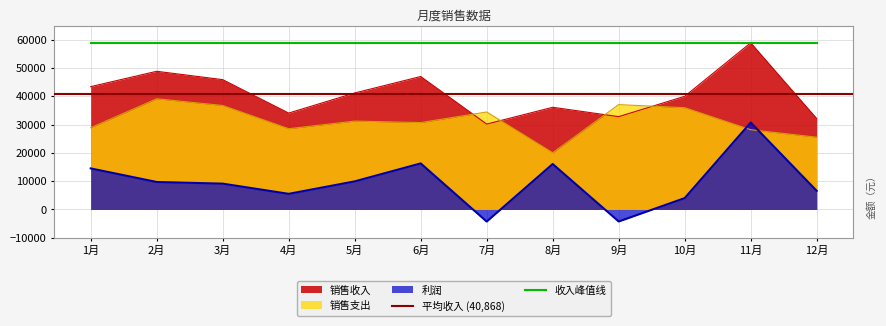

True or false: 销售收入 has more than 2 interior local peaks.

True